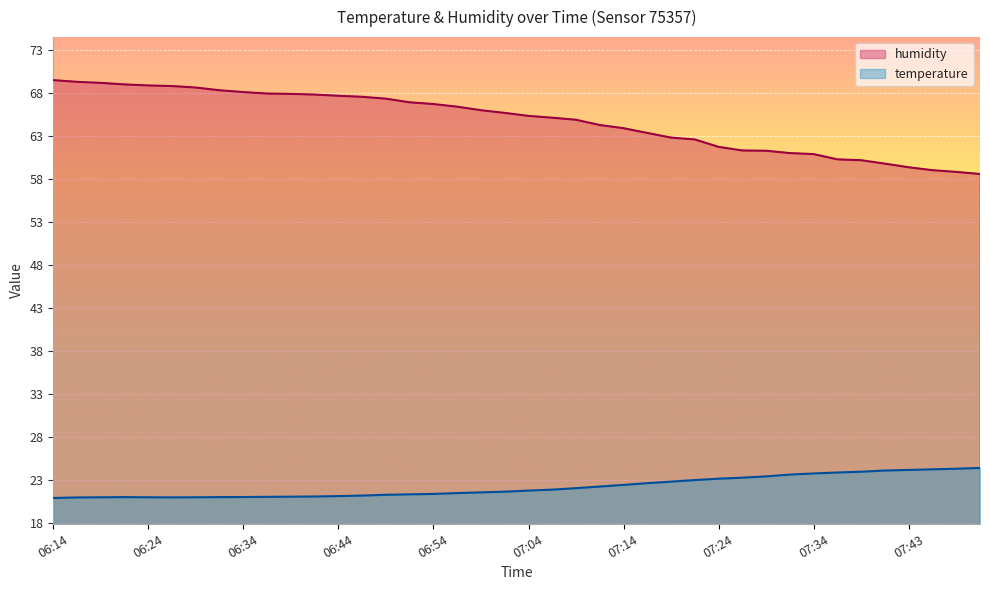

True or false: humidity and temperature intersect in this chart.

False